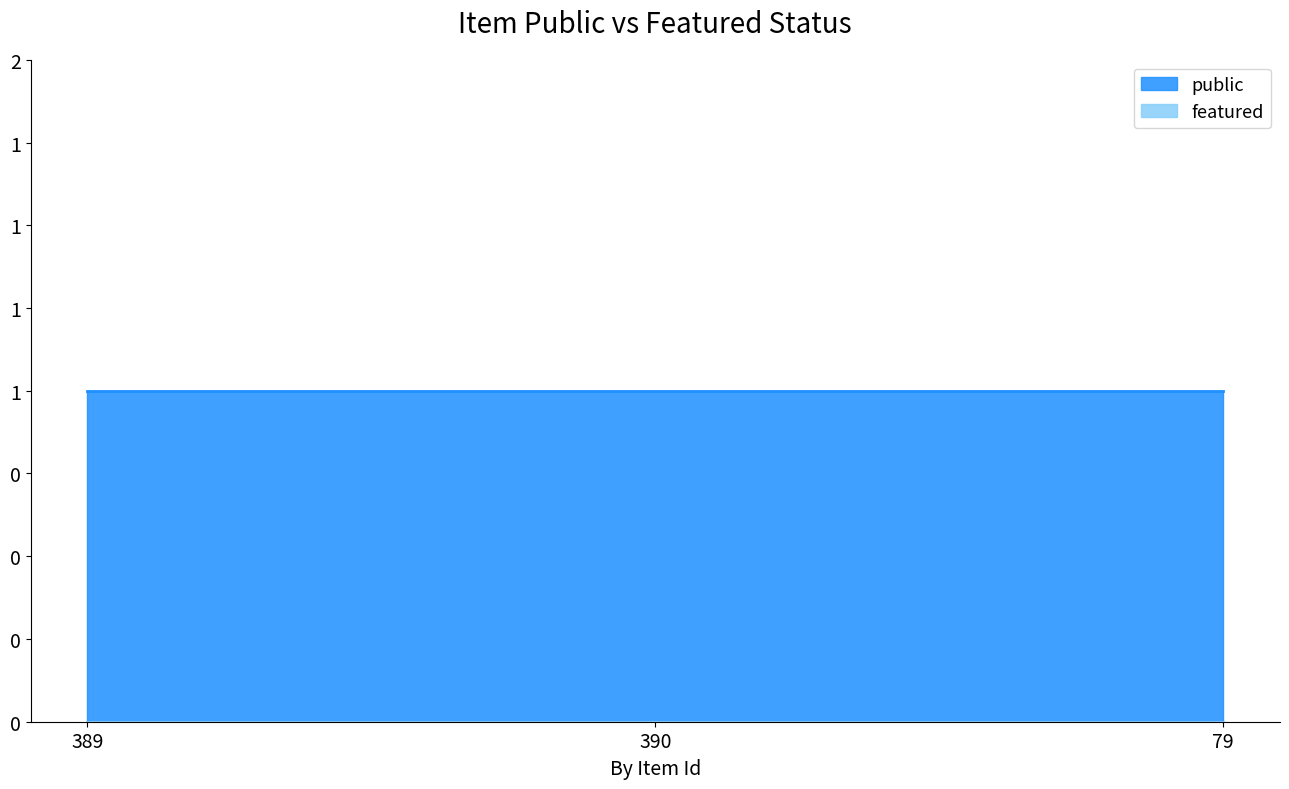

Which series has the largest range (max minus min)?

public